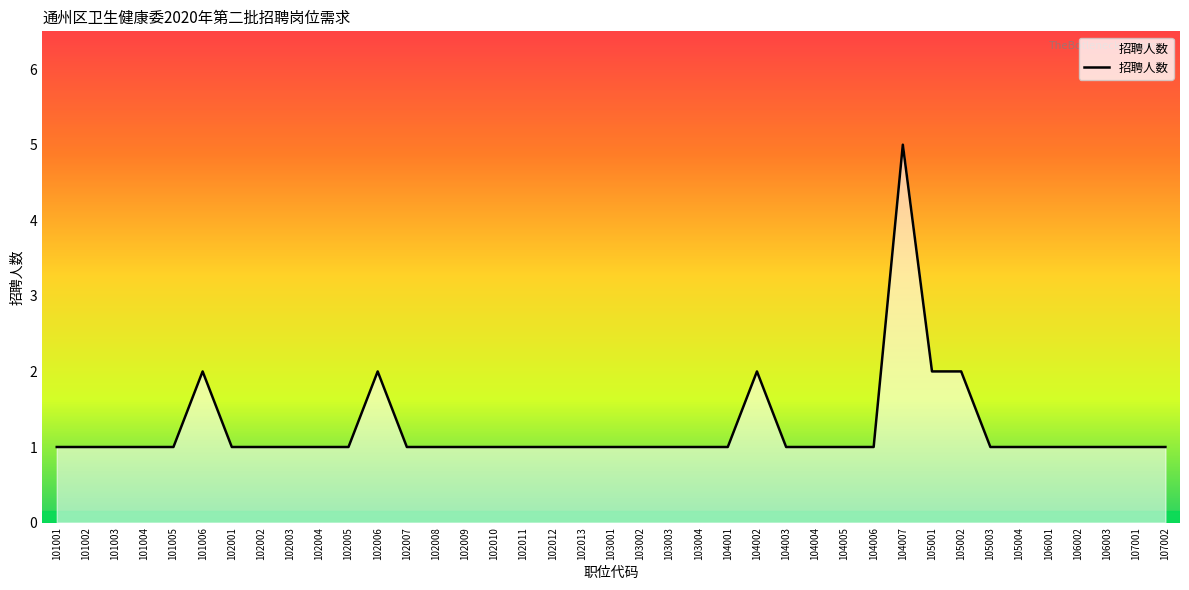

What is the difference between the maximum and minimum values?

4